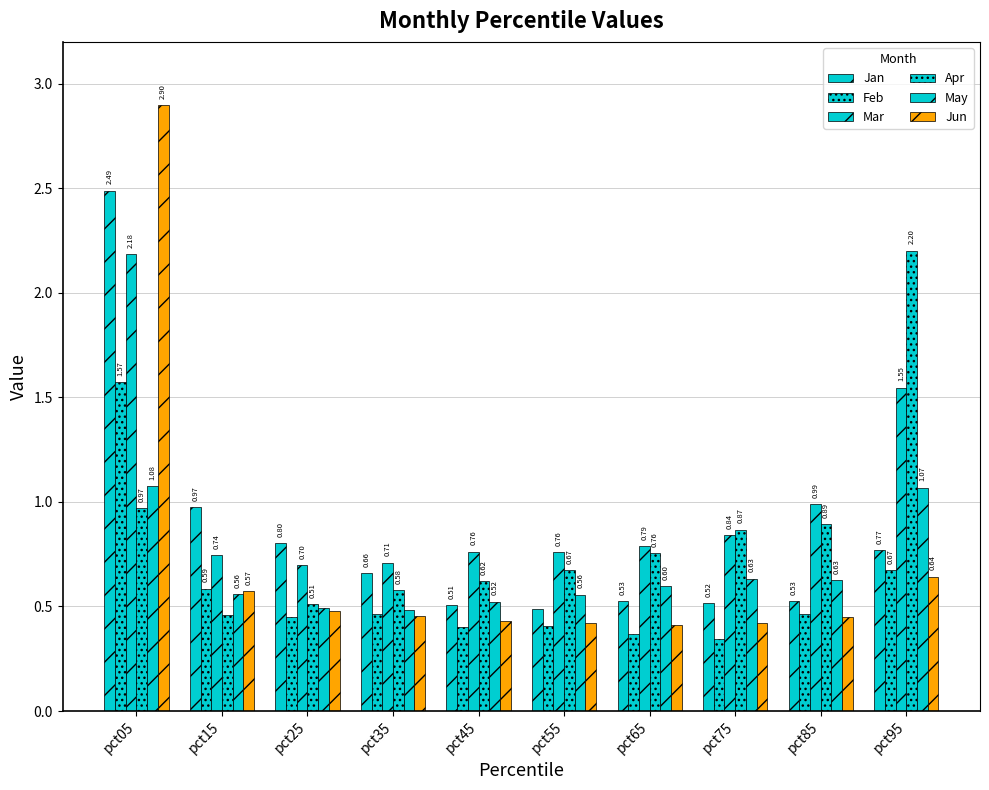

Count the number of data series in this chart.

6